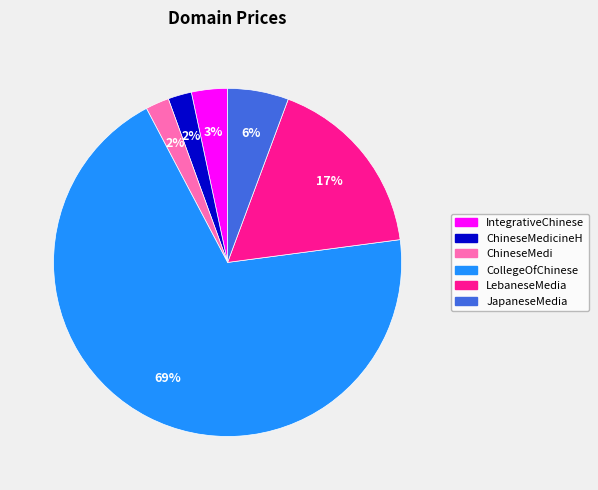

To the nearest percent, what is the average slice percentage?

17%